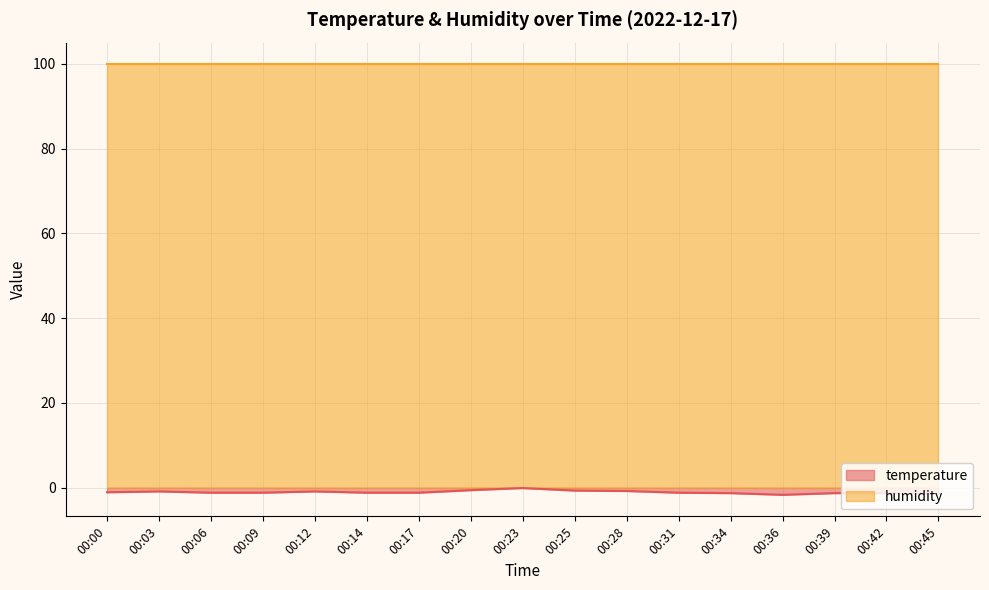

What is the sum of all values?

-18.1